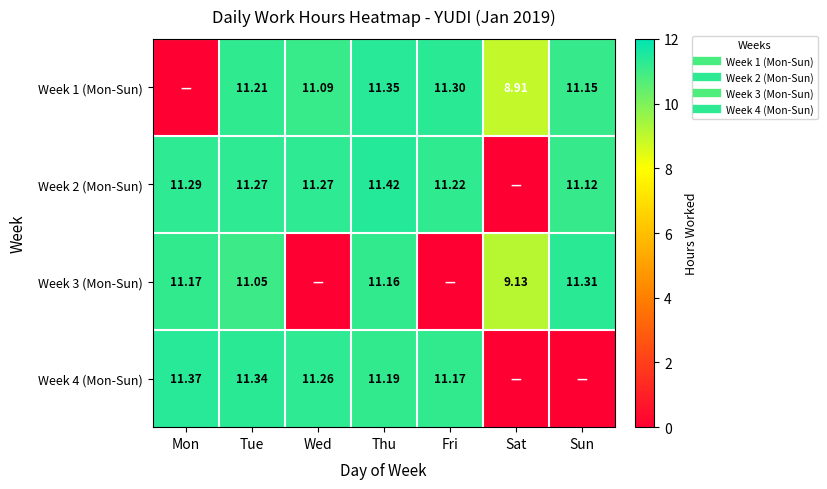

Which has a higher value, Fri or Sat?

Fri